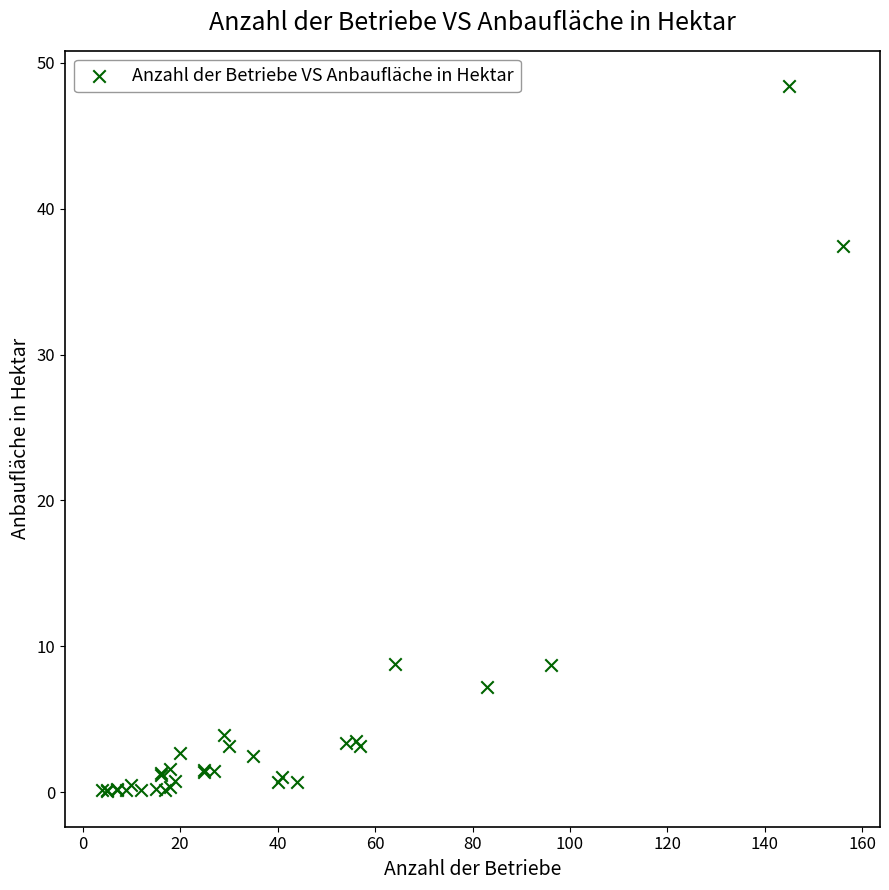

What Y value in the scatter plot is closest to 24?

37.5